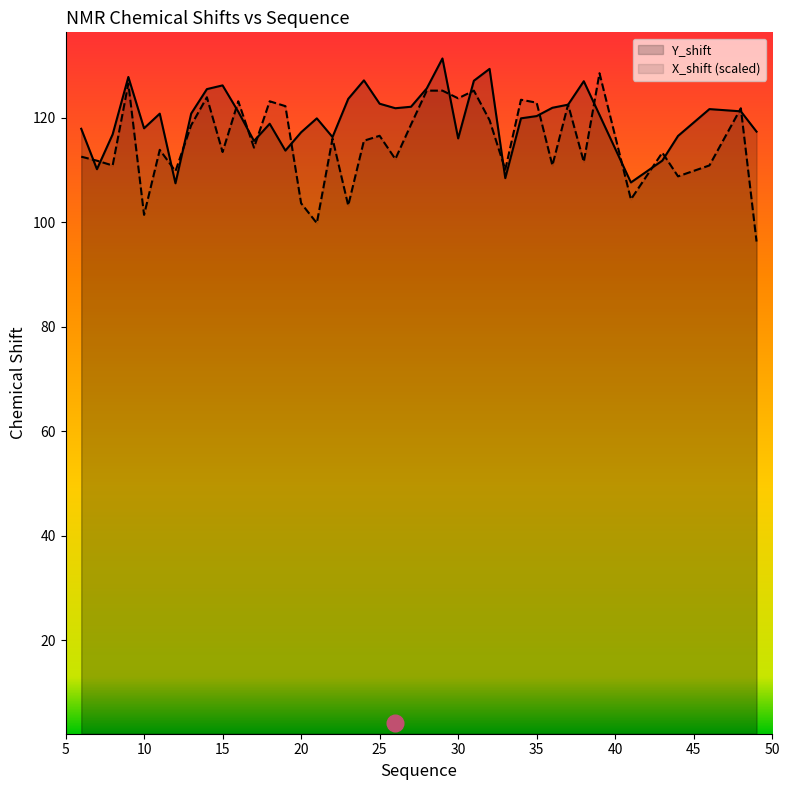

Which series ends up on top after the final intersection of X_shift and Y_shift?

Y_shift